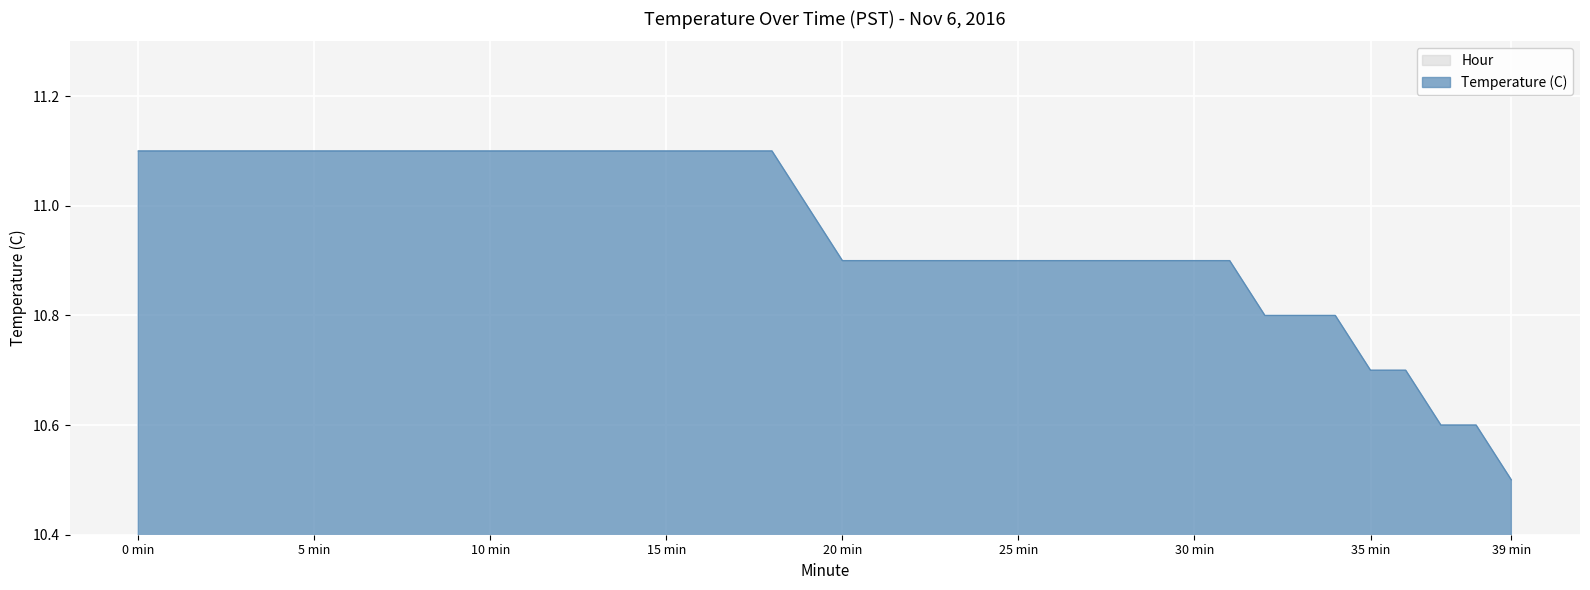

True or false: there are more than 0 points higher than both neighbors.

False